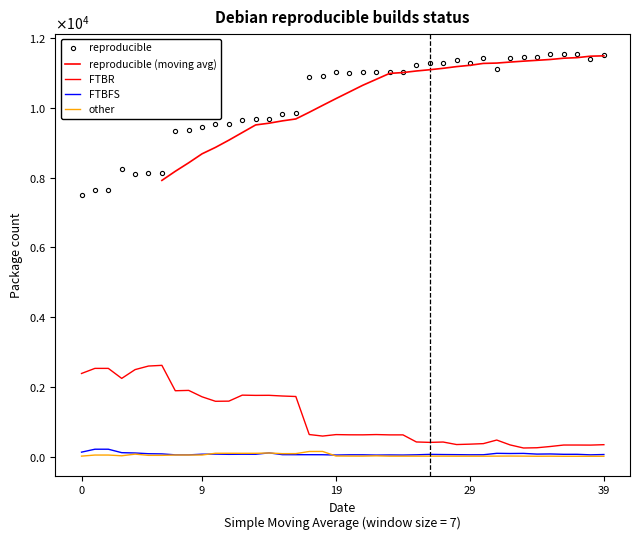

What value does the reproducible series have at 2017-08-19?

11366